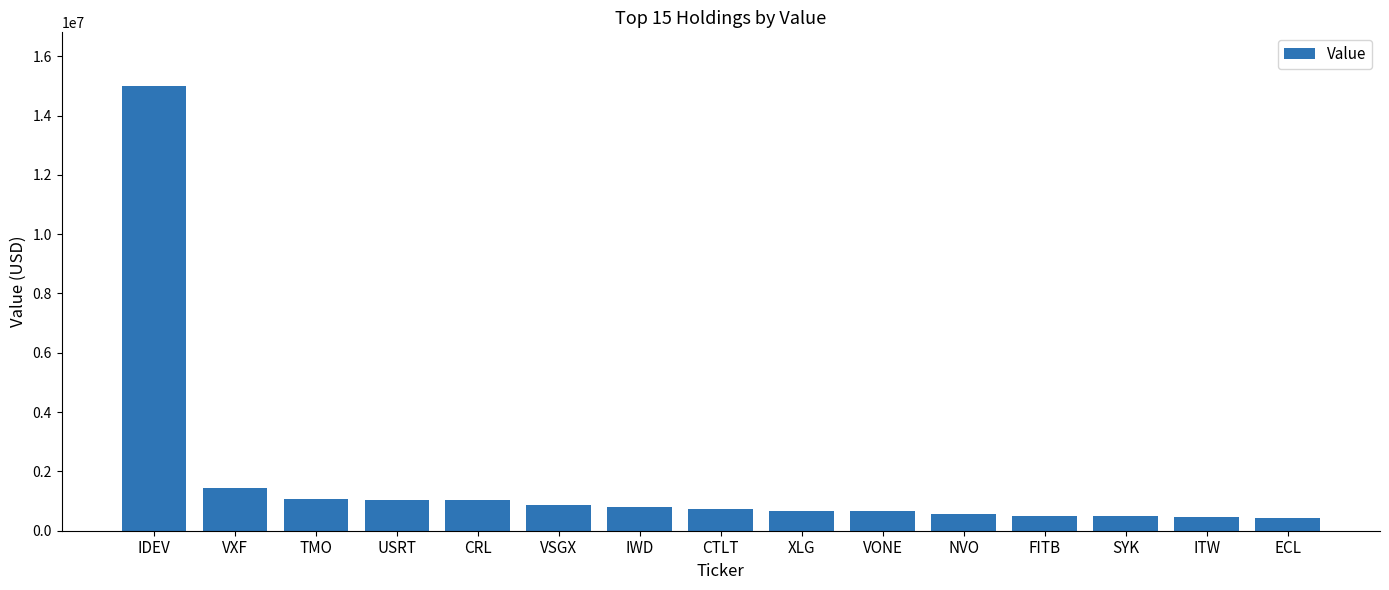

What is the difference between the maximum and second lowest values?

14553000